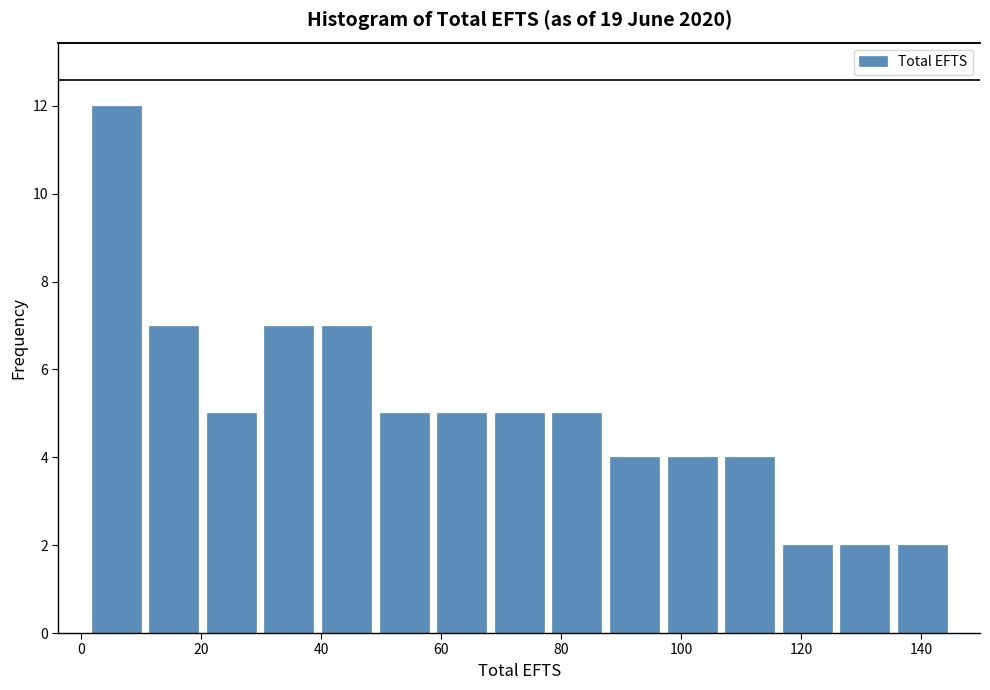

Over which range of the x-axis is the bar tallest?

1.0 to 10.6